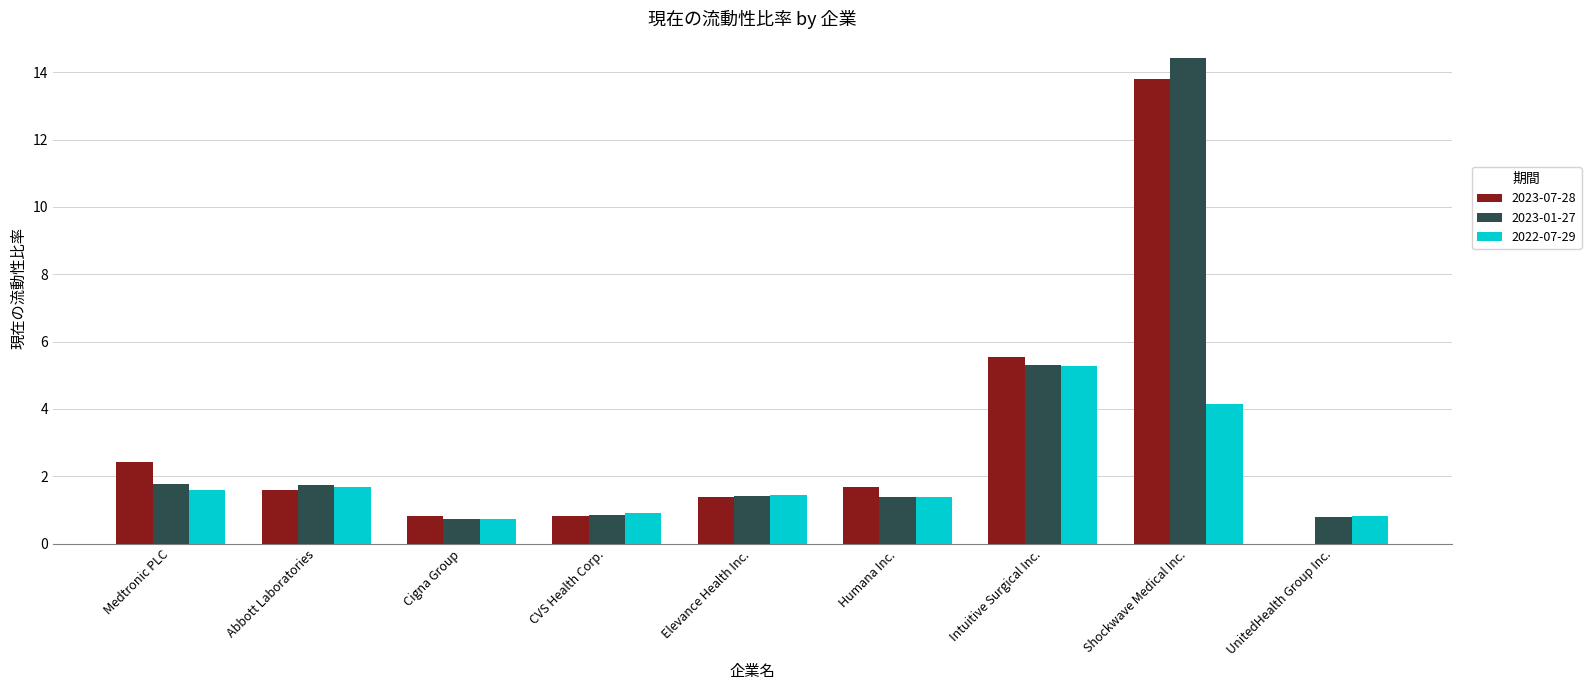

At which label does 2023-07-28 first exceed 1?

Medtronic PLC